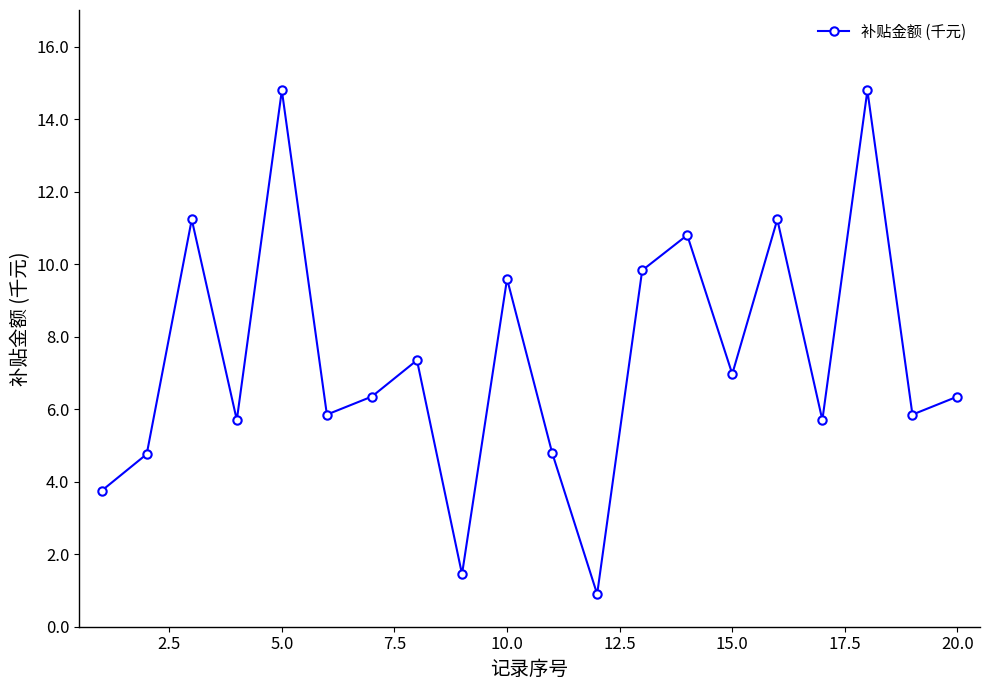

How many series are shown in this chart?

1